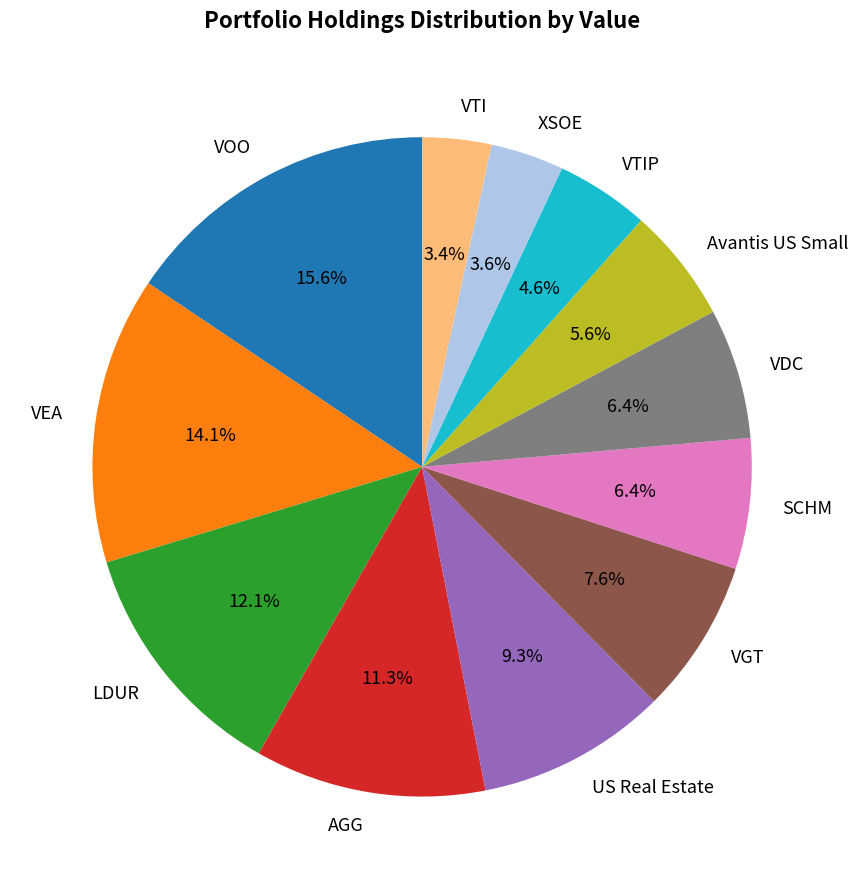

What is the ratio of the value at VEA to the value at VGT?

1.9